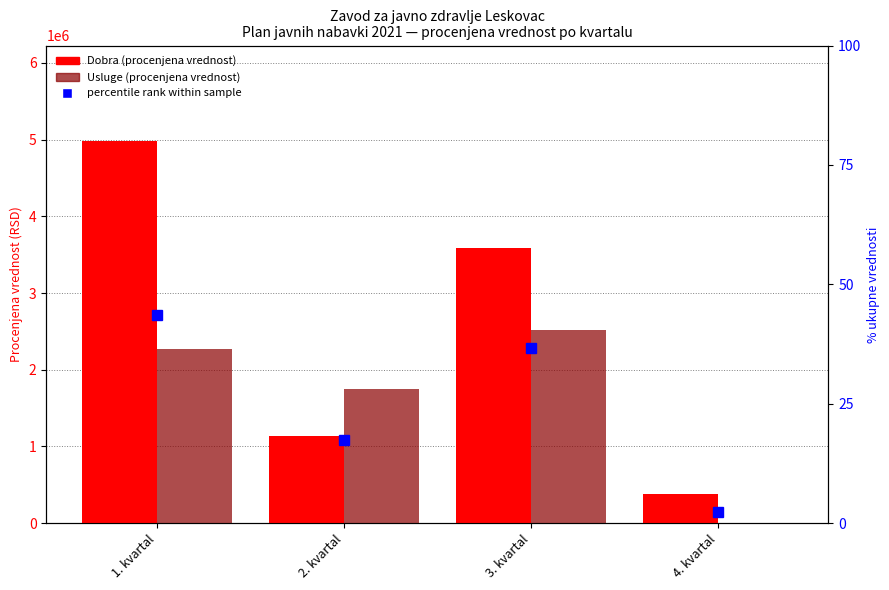

Which category has the highest value in the Usluge (procenjena vrednost) series?

3. kvartal